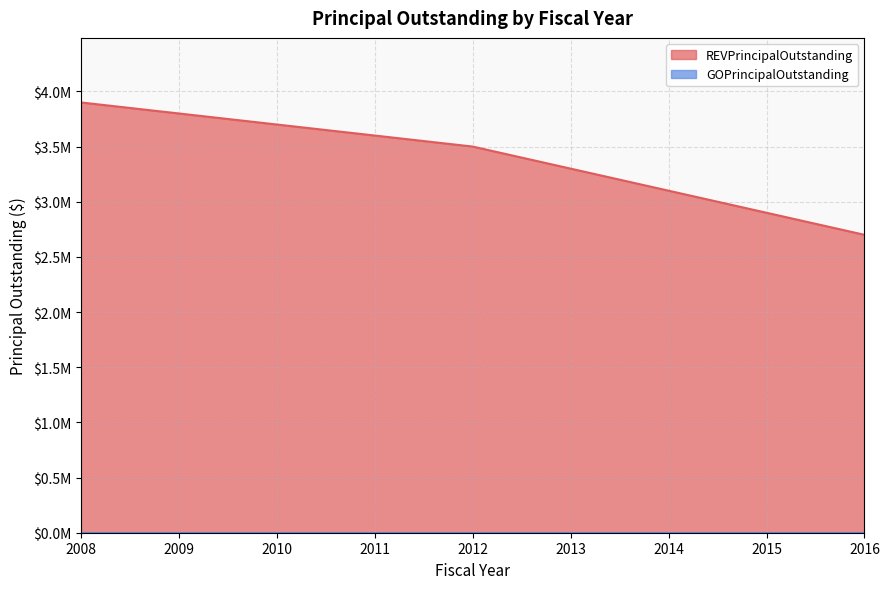

Rank the categories by value from lowest to highest.

2016, 2015, 2014, 2013, 2012, 2011, 2010, 2009, 2008